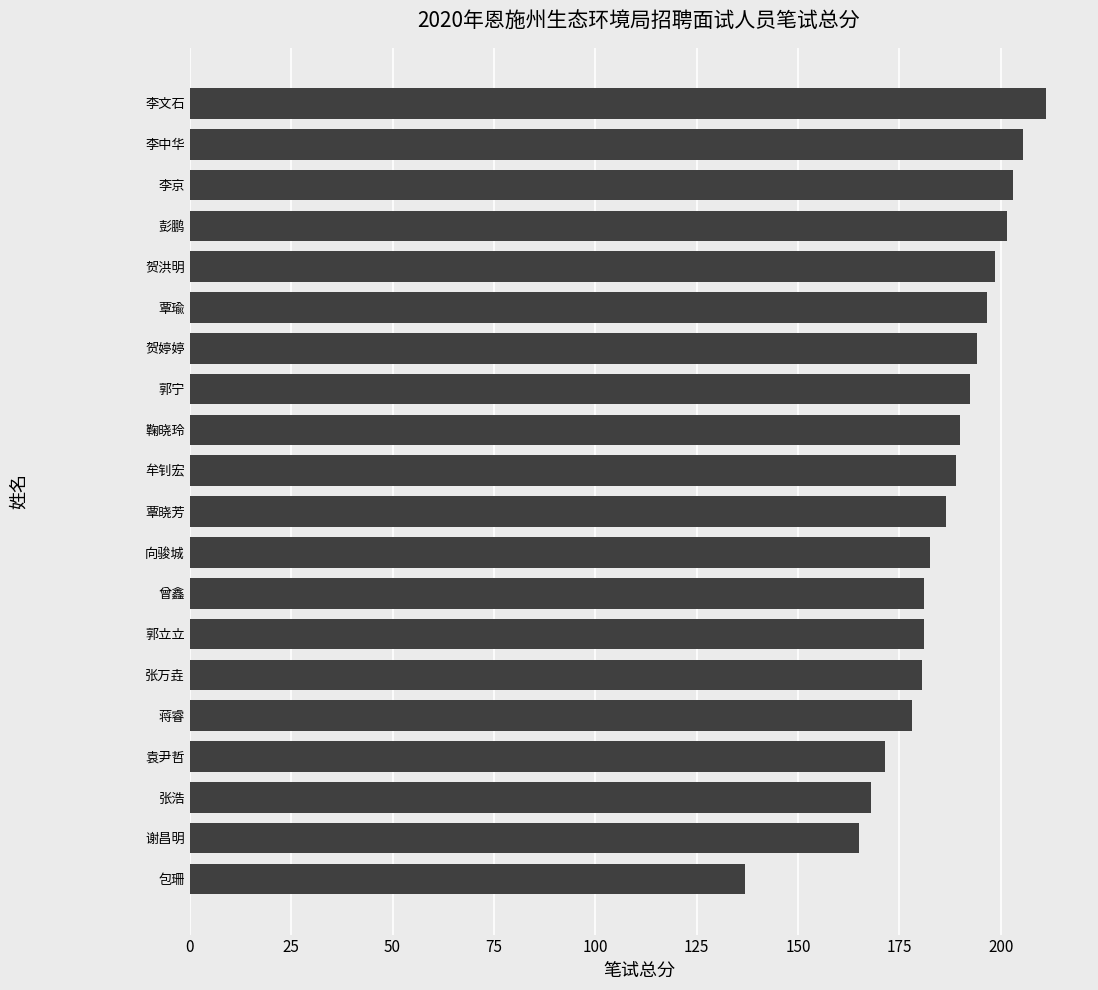

Which category has the highest value across all series?

李文石